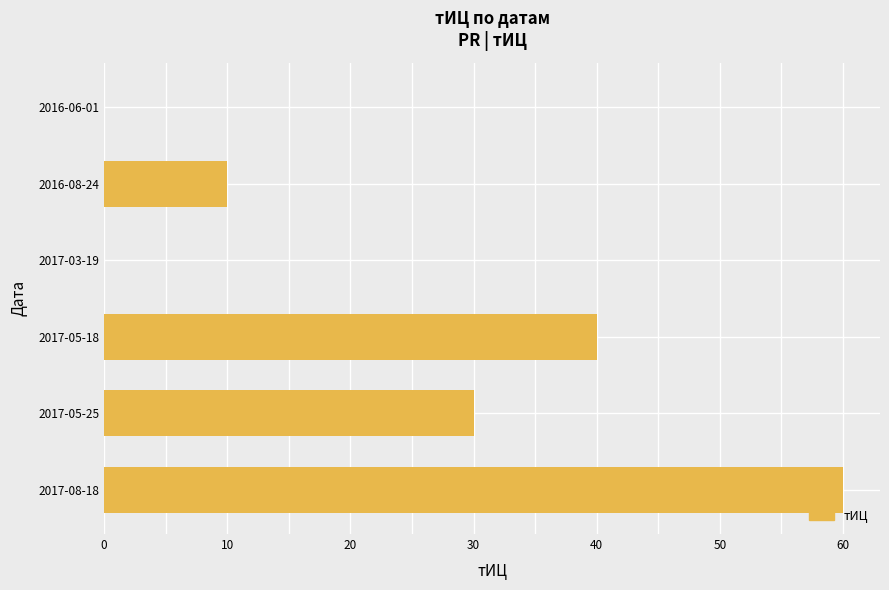

What is the sum of the values at 2017-05-18 and 2017-03-19?

40